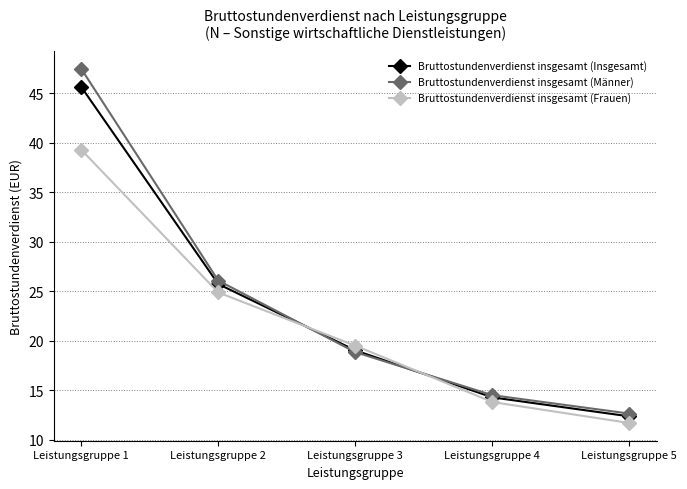

Reading right to left, transcribe all the data shown in this chart.

Bruttostundenverdienst insgesamt (Insgesamt): Leistungsgruppe 5=12.4	Leistungsgruppe 4=14.3	Leistungsgruppe 3=19.1	Leistungsgruppe 2=25.8	Leistungsgruppe 1=45.7
Bruttostundenverdienst insgesamt (Männer): Leistungsgruppe 5=12.7	Leistungsgruppe 4=14.5	Leistungsgruppe 3=18.9	Leistungsgruppe 2=26.1	Leistungsgruppe 1=47.5
Bruttostundenverdienst insgesamt (Frauen): Leistungsgruppe 5=11.7	Leistungsgruppe 4=13.8	Leistungsgruppe 3=19.5	Leistungsgruppe 2=24.9	Leistungsgruppe 1=39.3